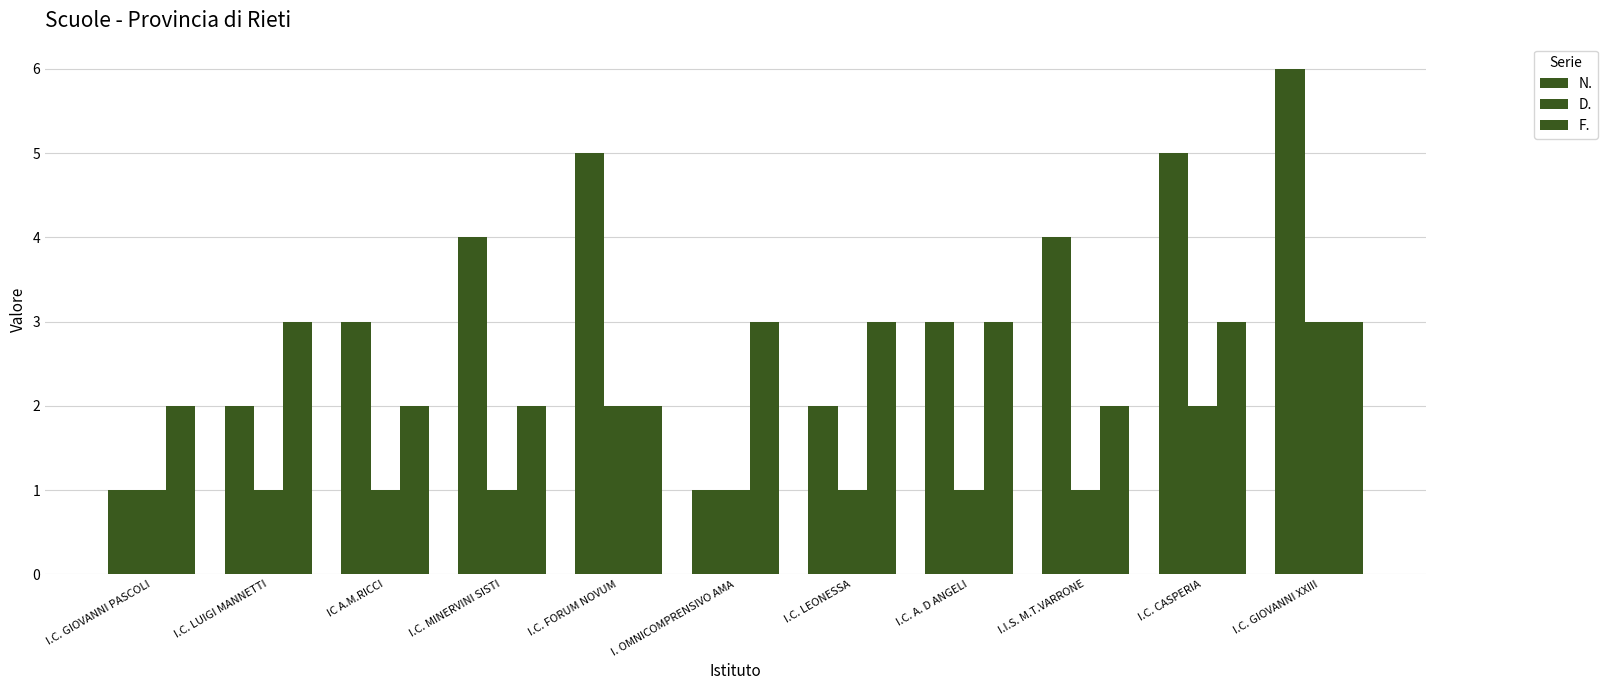

Count the number of data series in this chart.

3